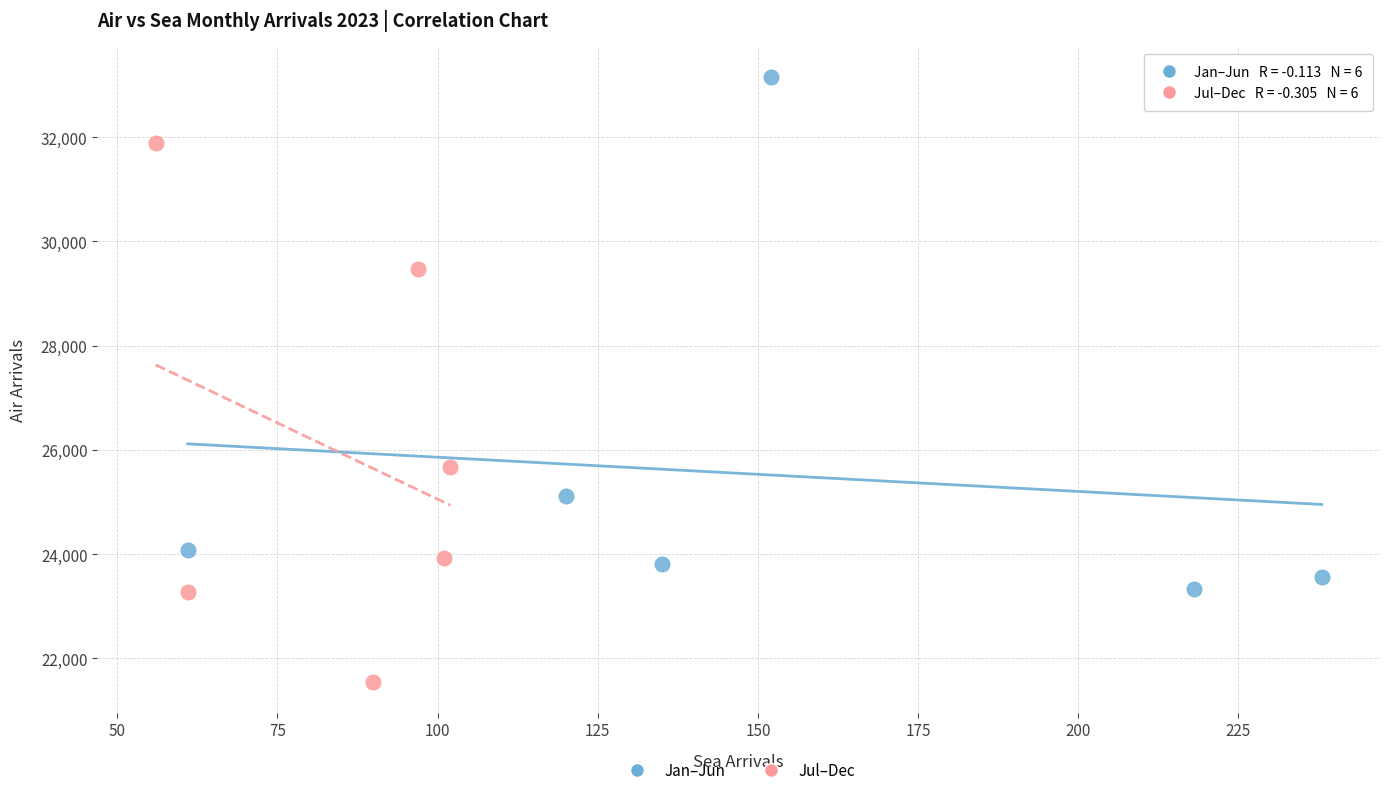

Which series reaches the minimum Y coordinate?

Jul–Dec